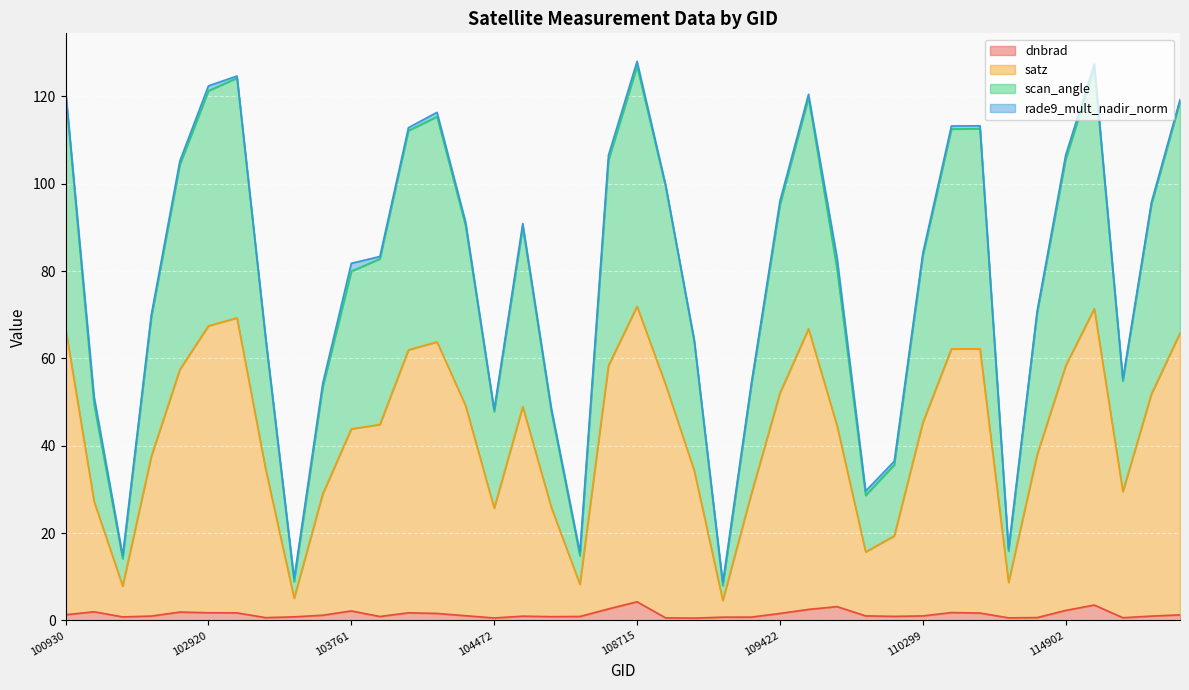

Is the value of dnbrad at 104472 greater than the value of scan_angle at 114902?

No